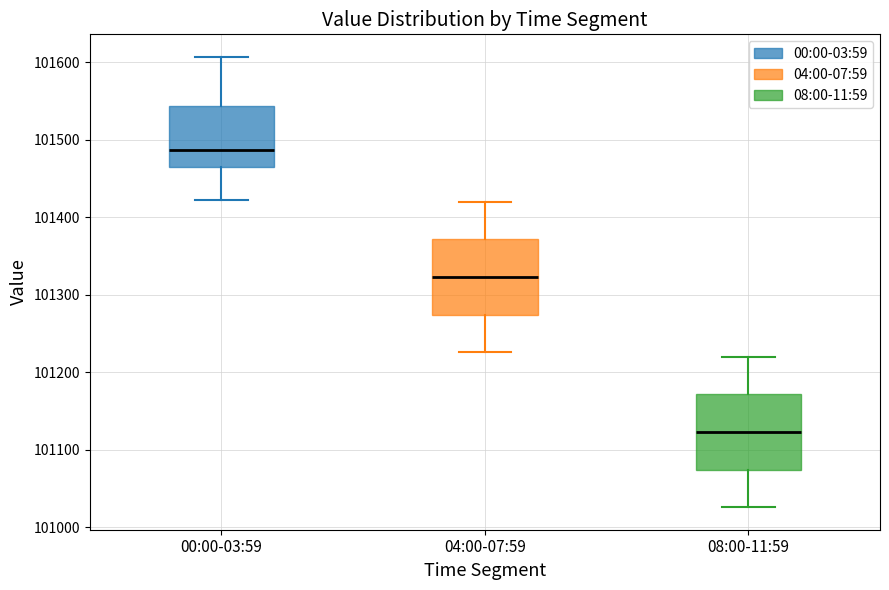

Where does the lower whisker of the box for 00:00-03:59 end on the y-axis? The values are not printed on the chart, so give them approximately, as read against the axis.

101420